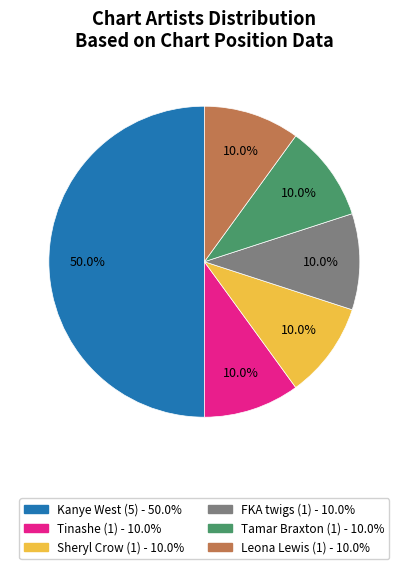

Which category has the biggest portion of the pie?

Kanye West